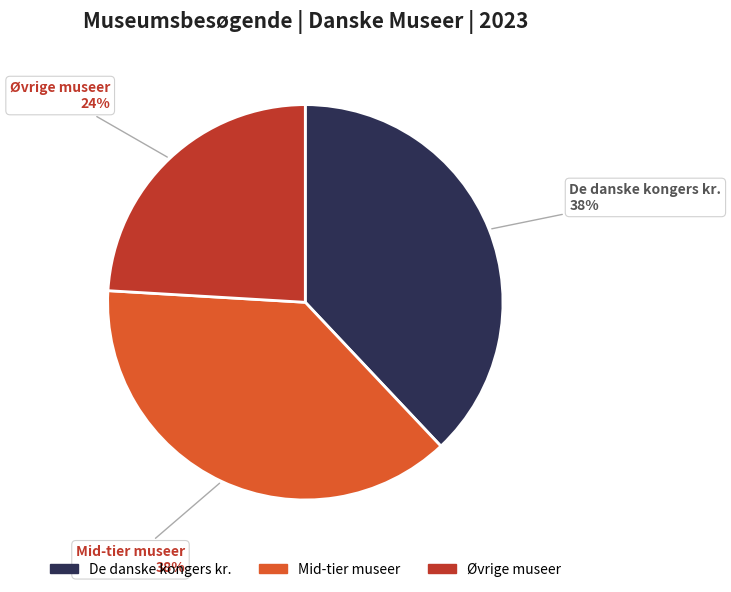

Does any single category account for the majority?

No